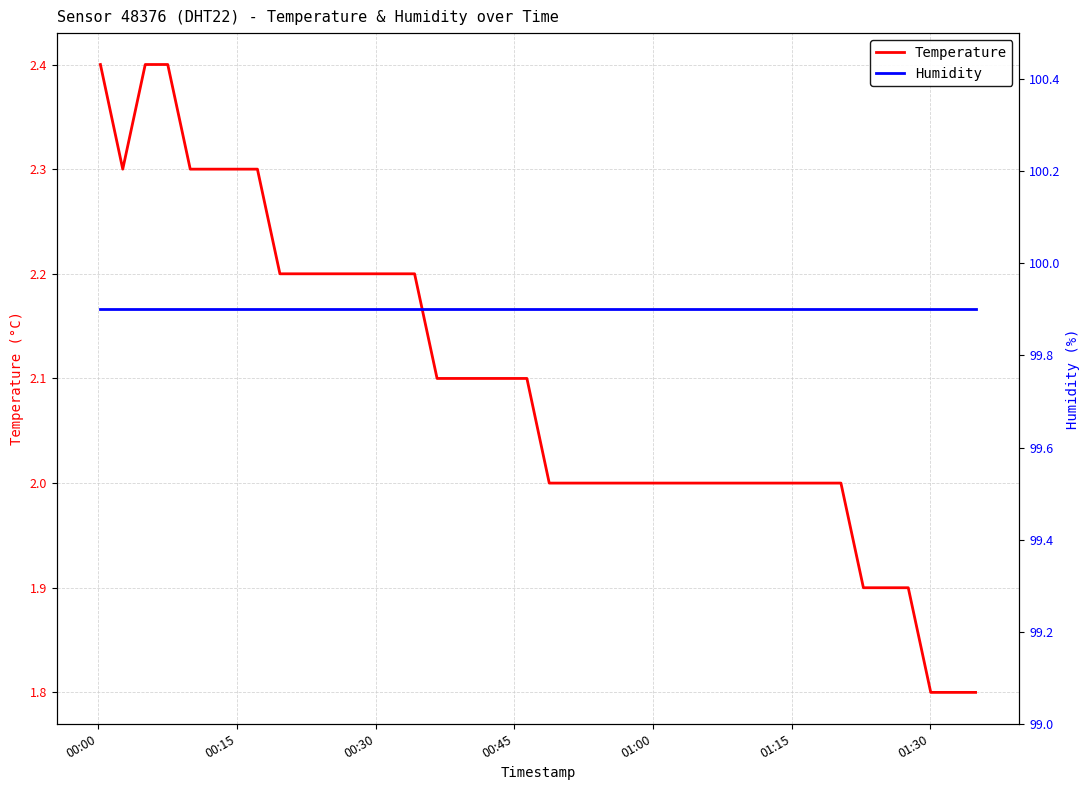

What is the maximum value for Temperature?

2.4